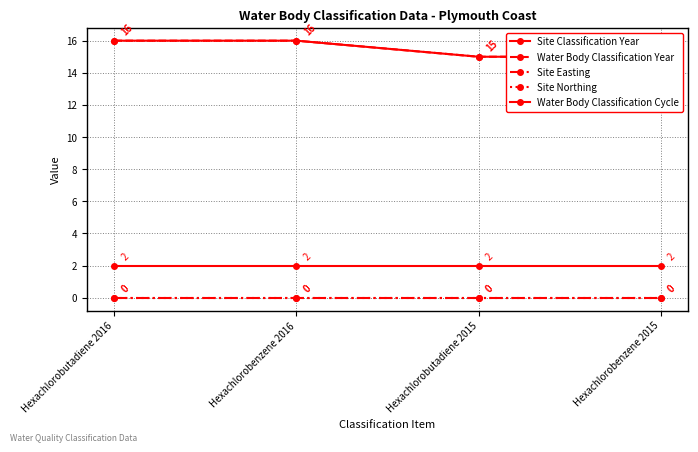

At which category does the chart reach its minimum across all series?

Hexachlorobutadiene 2016